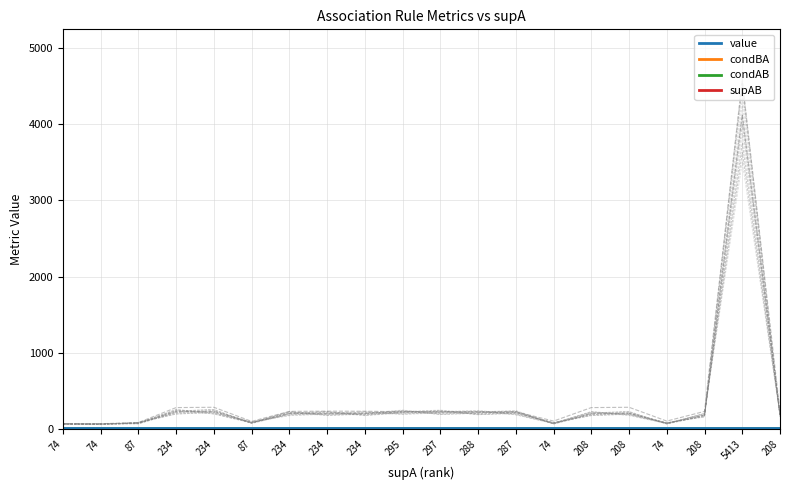

What is the average value of the value series?

0.9